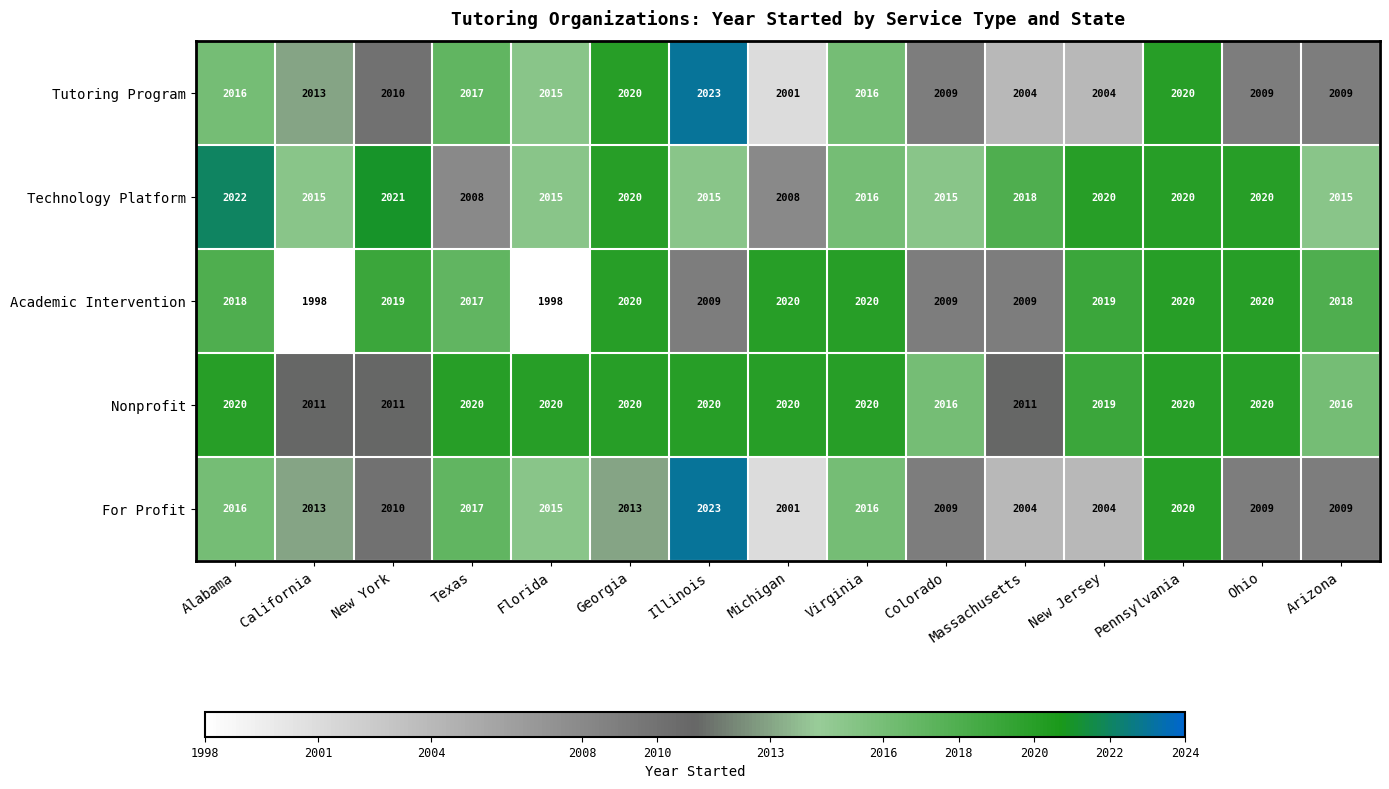

At which category is the sum across all series the highest?

Pennsylvania